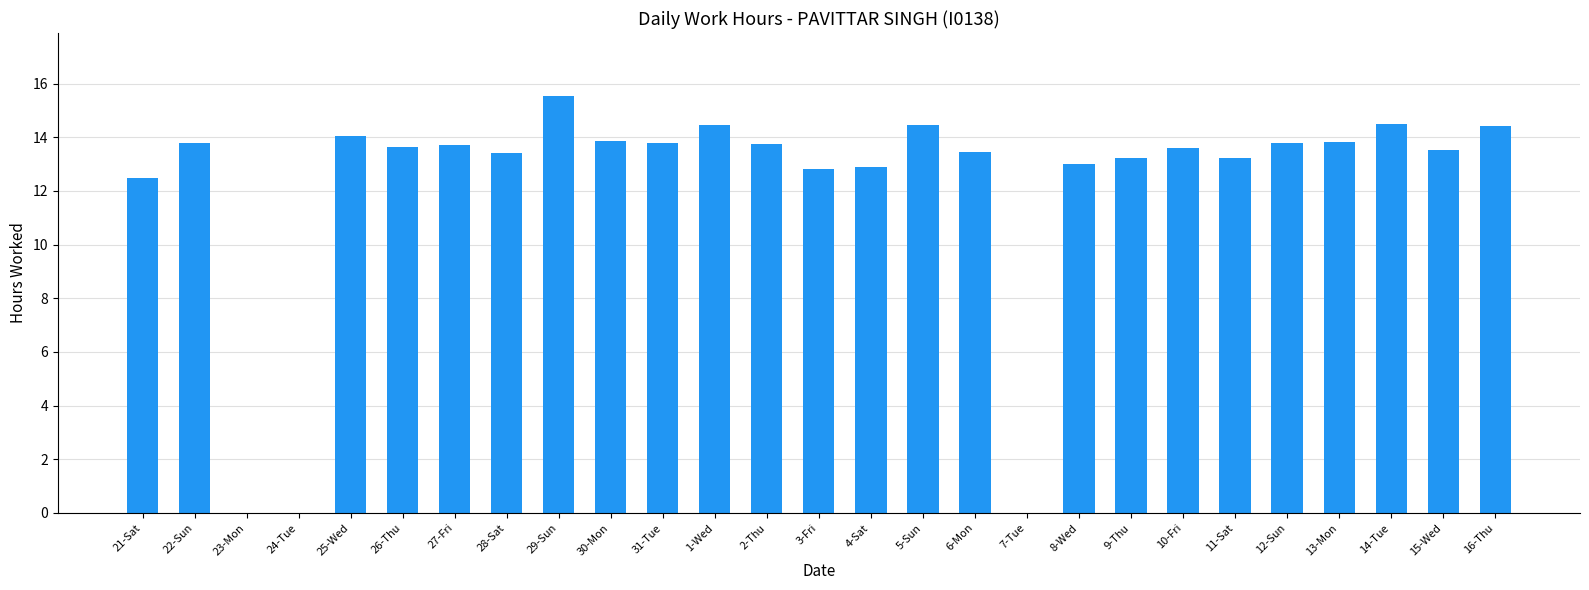

At which label does the data first exceed 13?

22-Sun